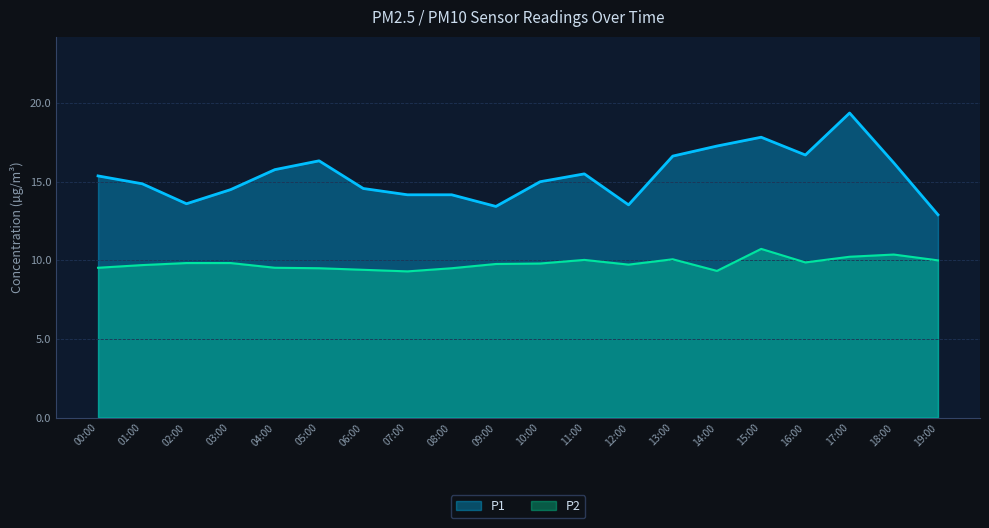

What is the label of the 5th point from the right?

15:00